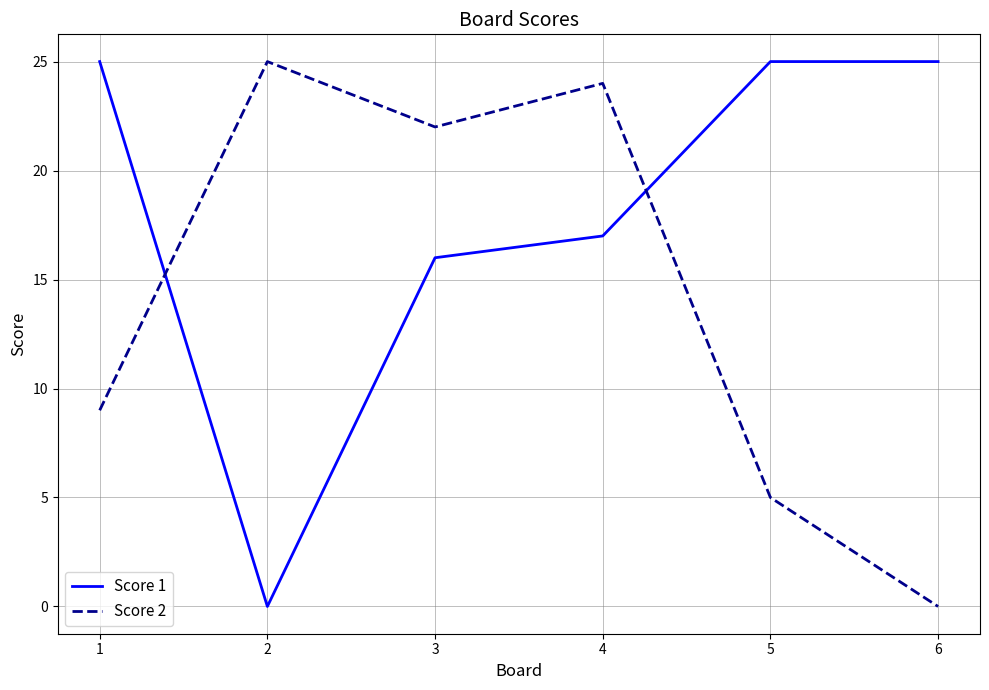

Which series has the largest total across all categories?

Score 1